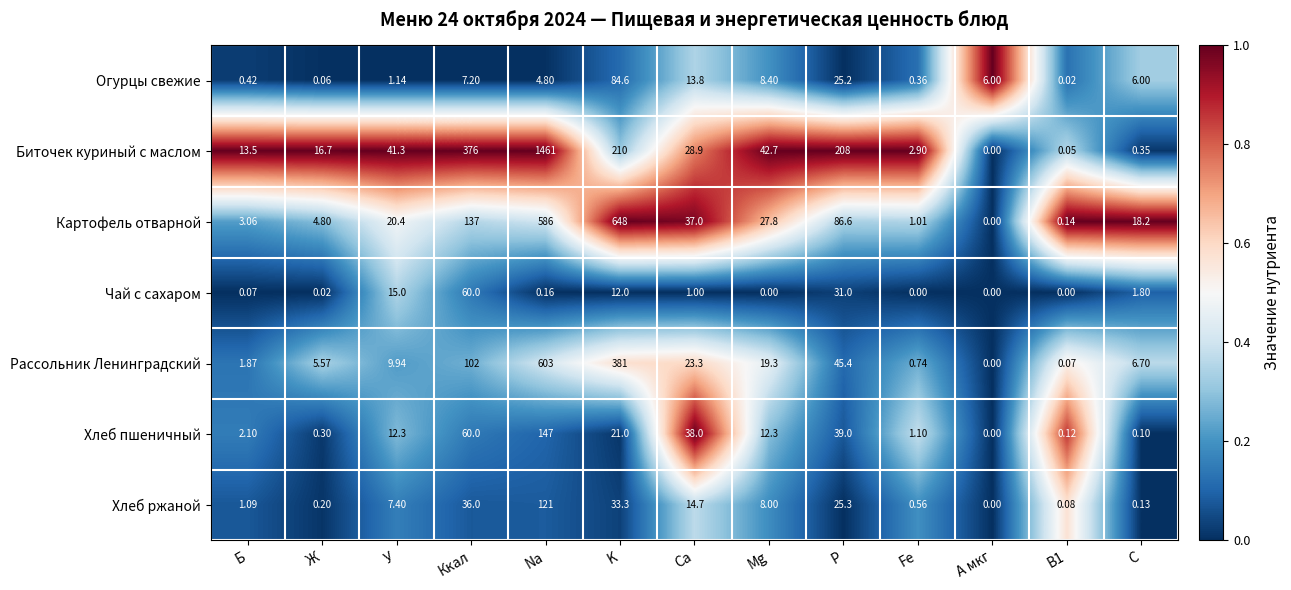

At how many categories does at least one series exceed 0?

13